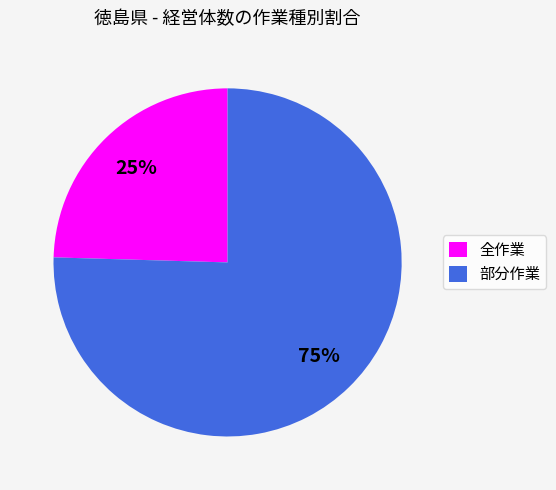

To the nearest percent, what is the average slice percentage?

50%